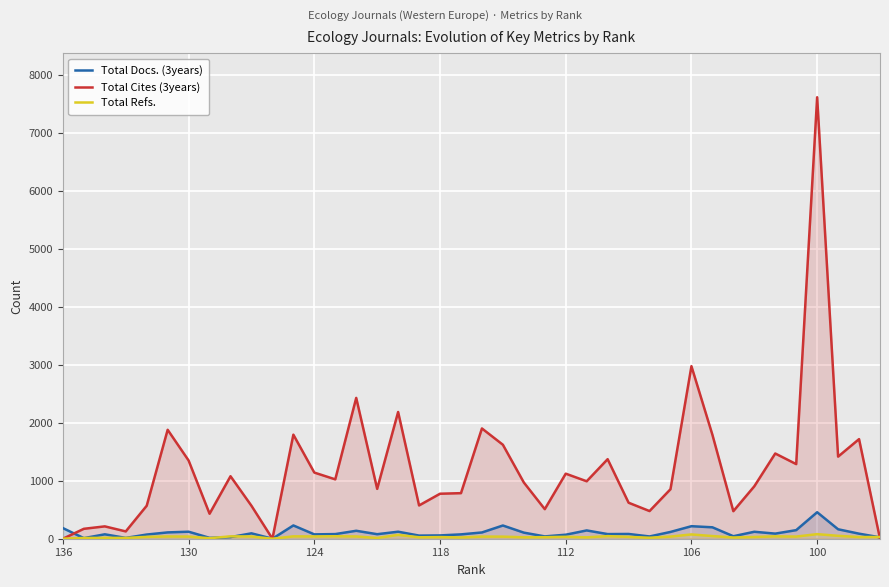

How many lines are shown in the chart?

3